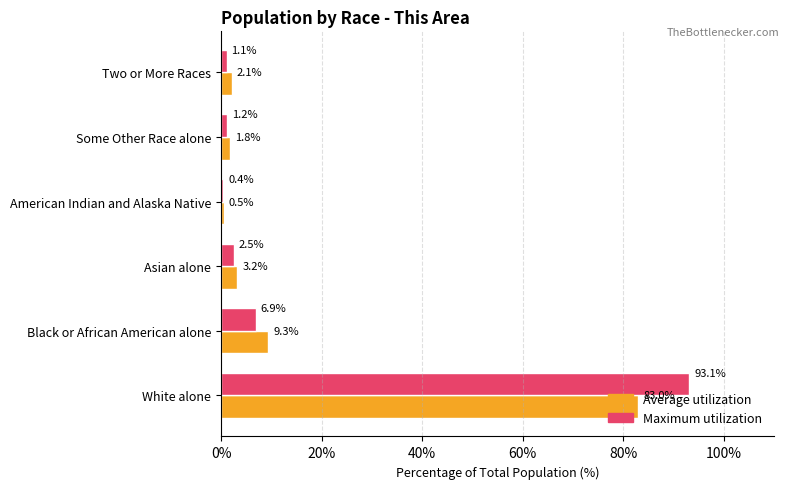

Is the value of Maximum utilization at Two or More Races greater than the value of Average utilization at Asian alone?

No